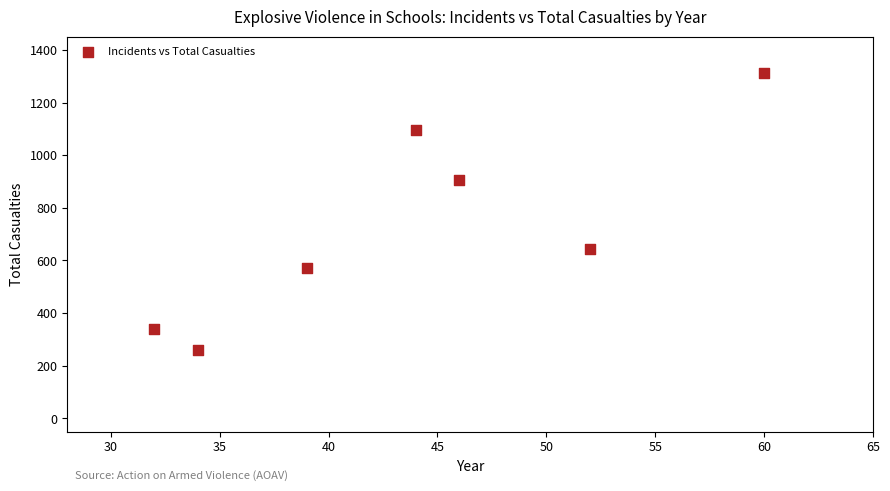

What Y value in the scatter plot is closest to 785?

906